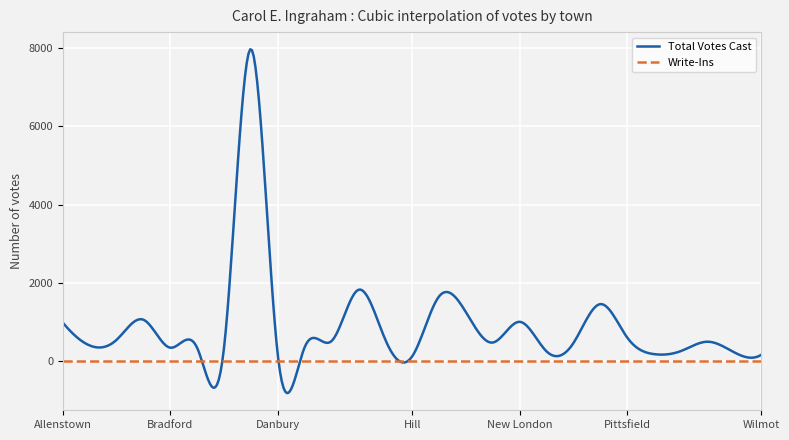

True or false: Total Votes Cast has more than 2 interior local peaks.

True